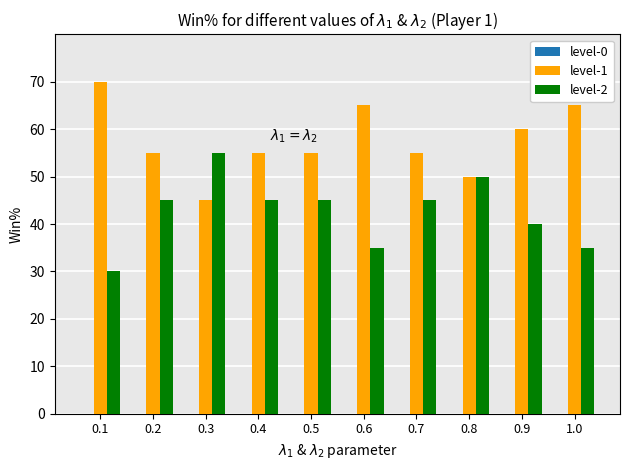

The value of level-1 at 0.4 is 55. True or false?

True